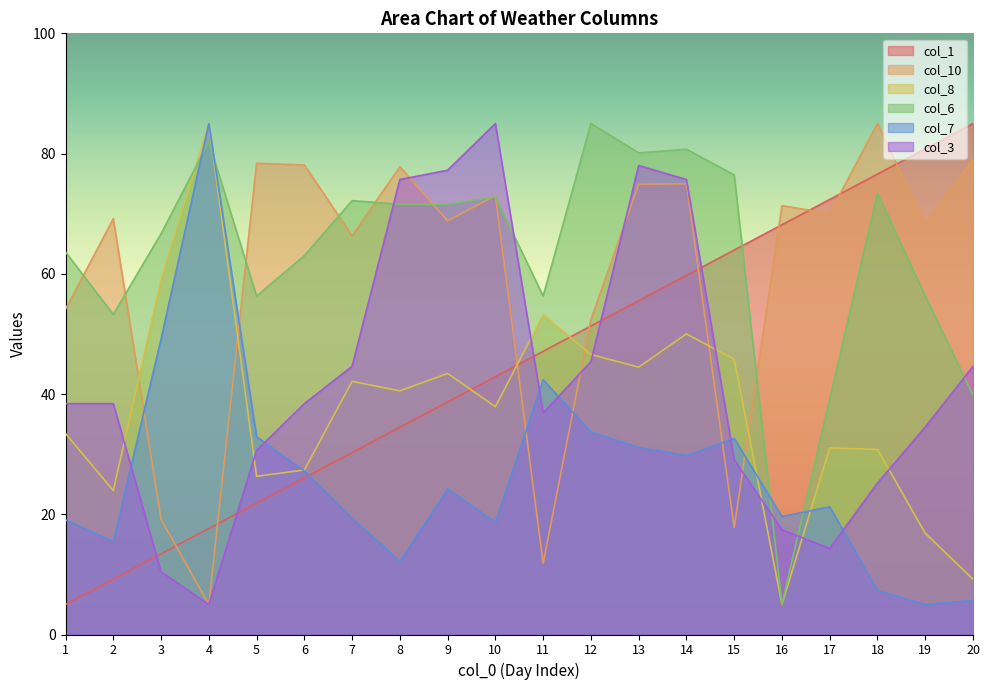

Where is col_1 nearest to the value 45?

11